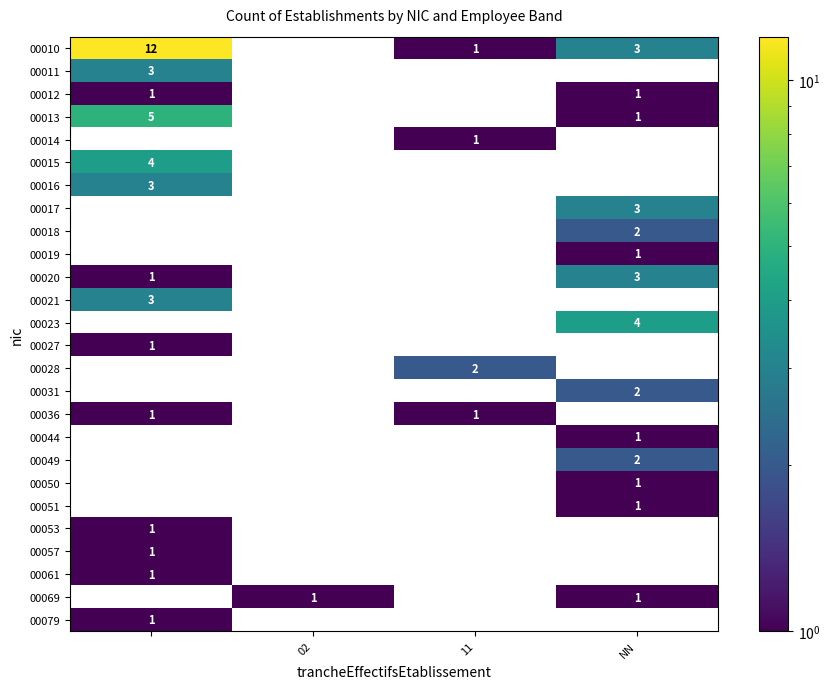

Which series has the widest spread of values?

00010